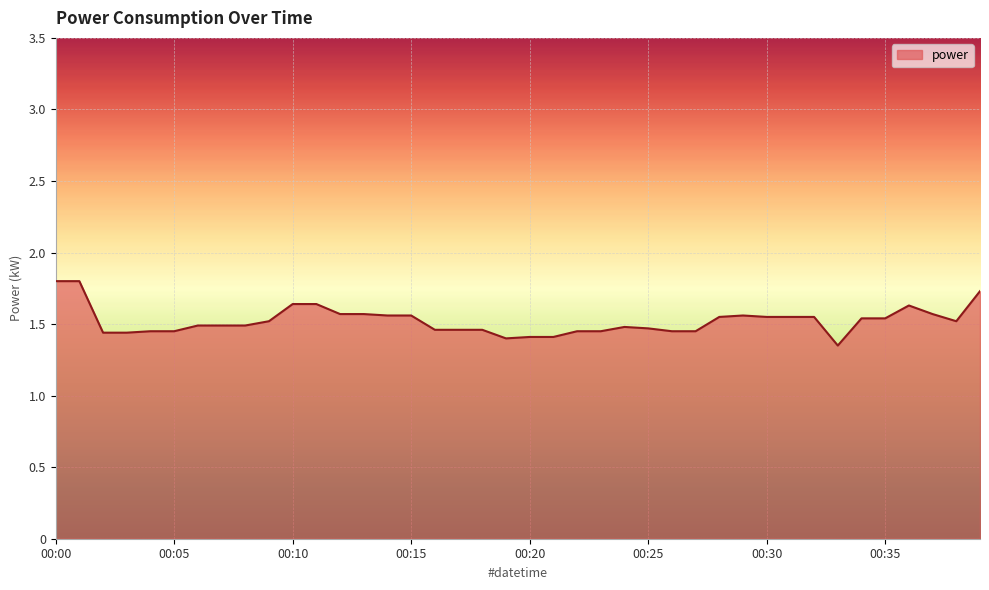

What is the greatest value displayed?

1.8